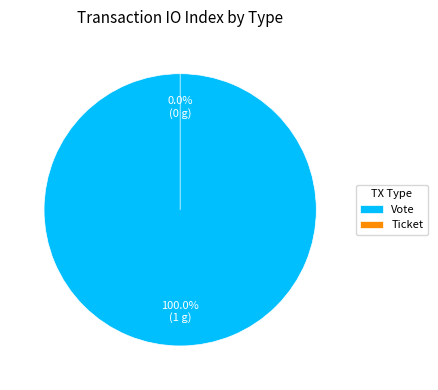

To the nearest percent, what is the difference between the Ticket and Vote slice percentages?

100%